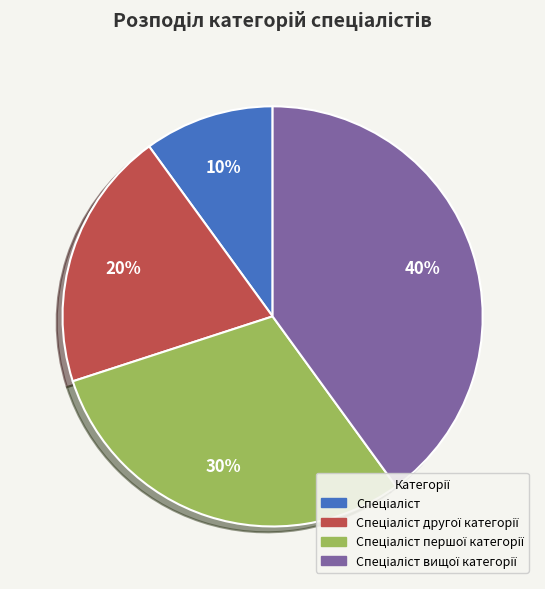

Does any single category account for the majority?

No